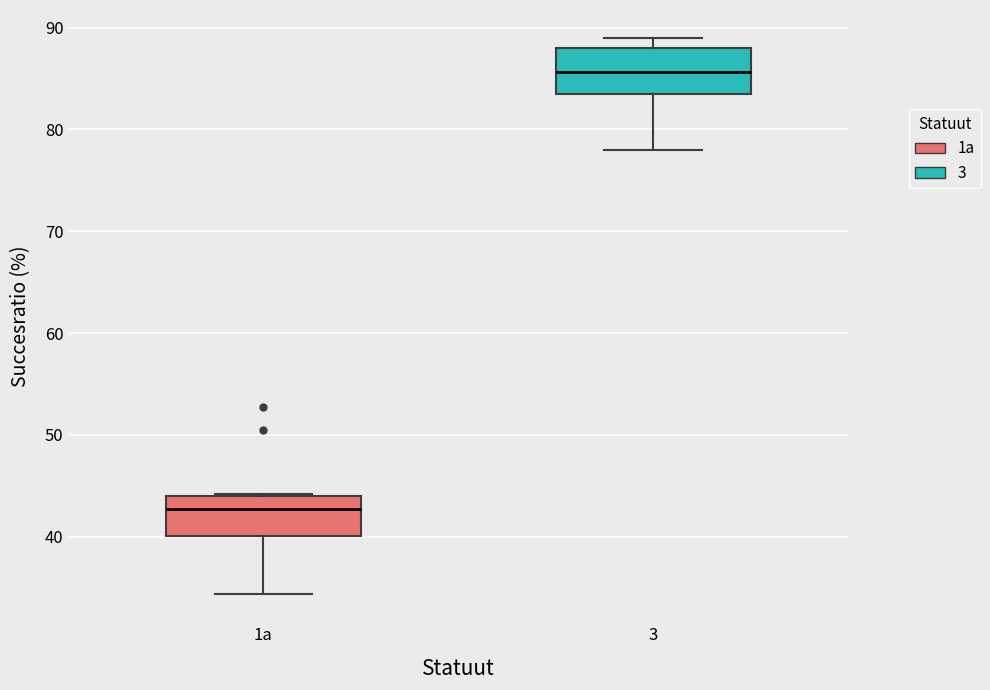

Reading left to right, read every box against the y-axis: the position of its median line, the range the box covers, and the ends of its whiskers. The values are not printed on the chart, so give them approximately, as read against the axis.

1a: median 43, box 40 to 44, whiskers 34 to 44
3: median 86, box 84 to 88, whiskers 78 to 89